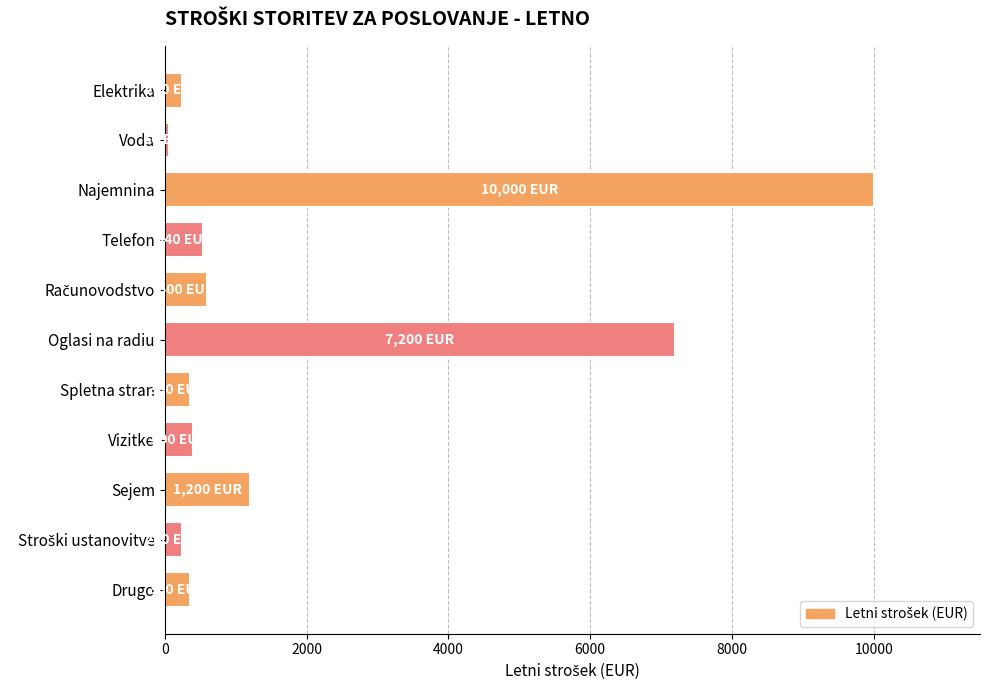

What is the label of the 11th bar from the bottom?

Elektrika